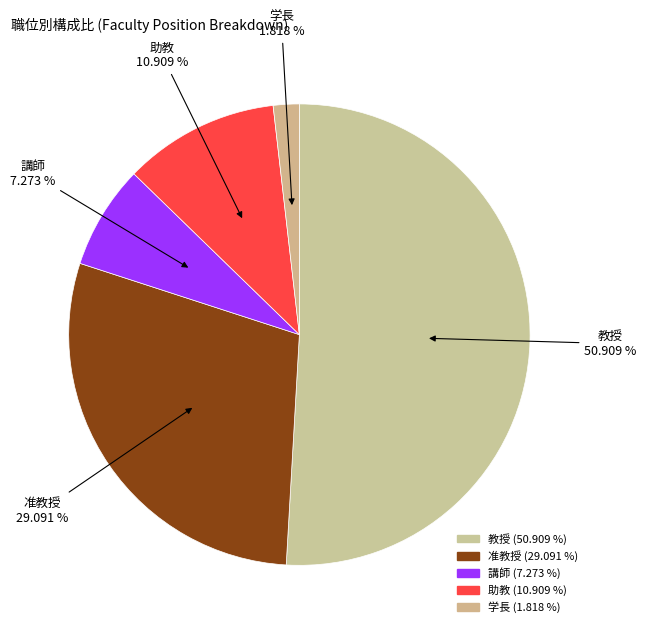

Which category has the biggest portion of the pie?

教授